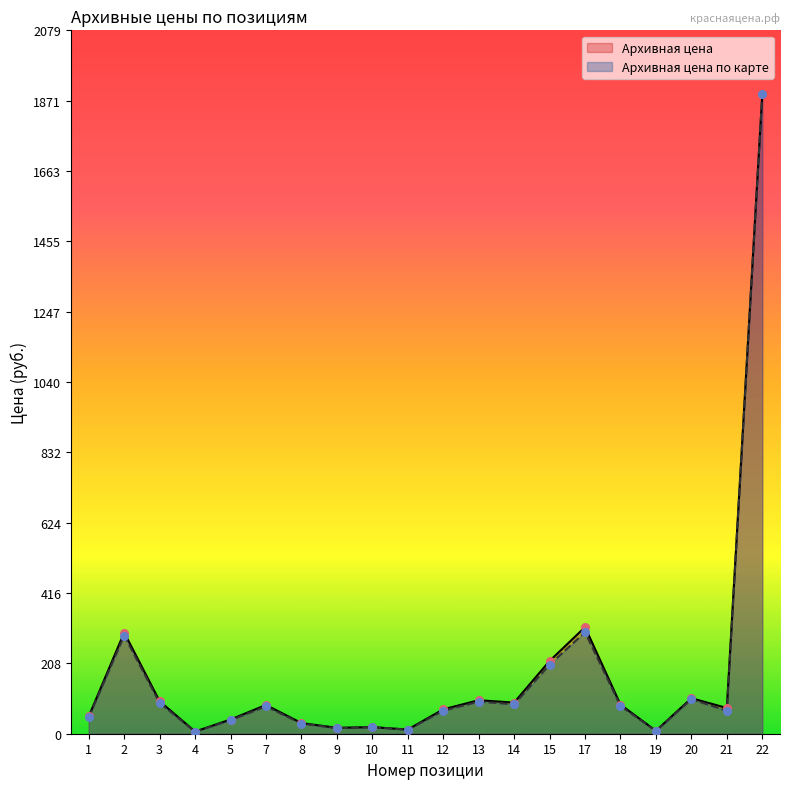

What is the total value across all series at 19?

16.9